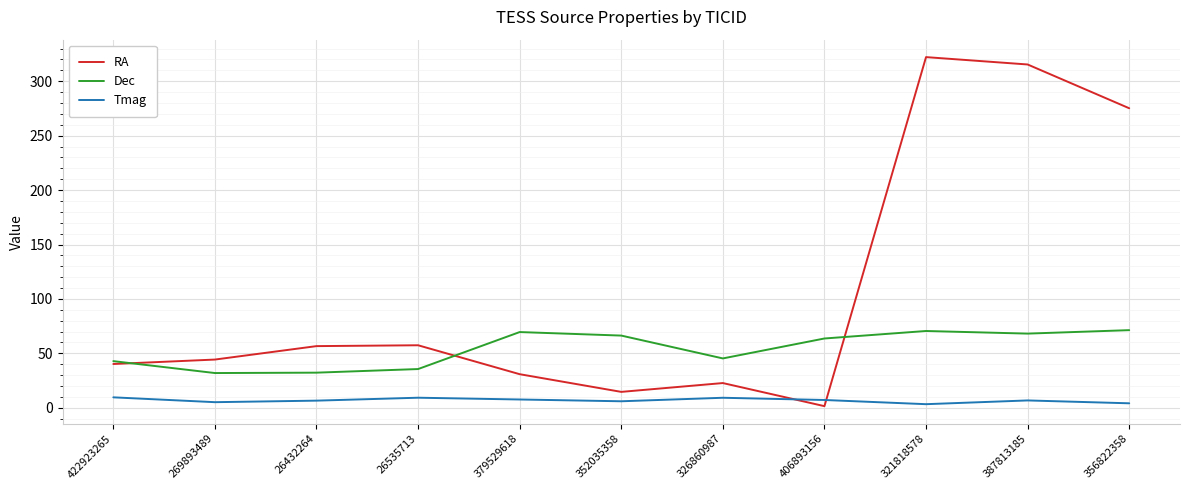

How many series are shown in this chart?

3